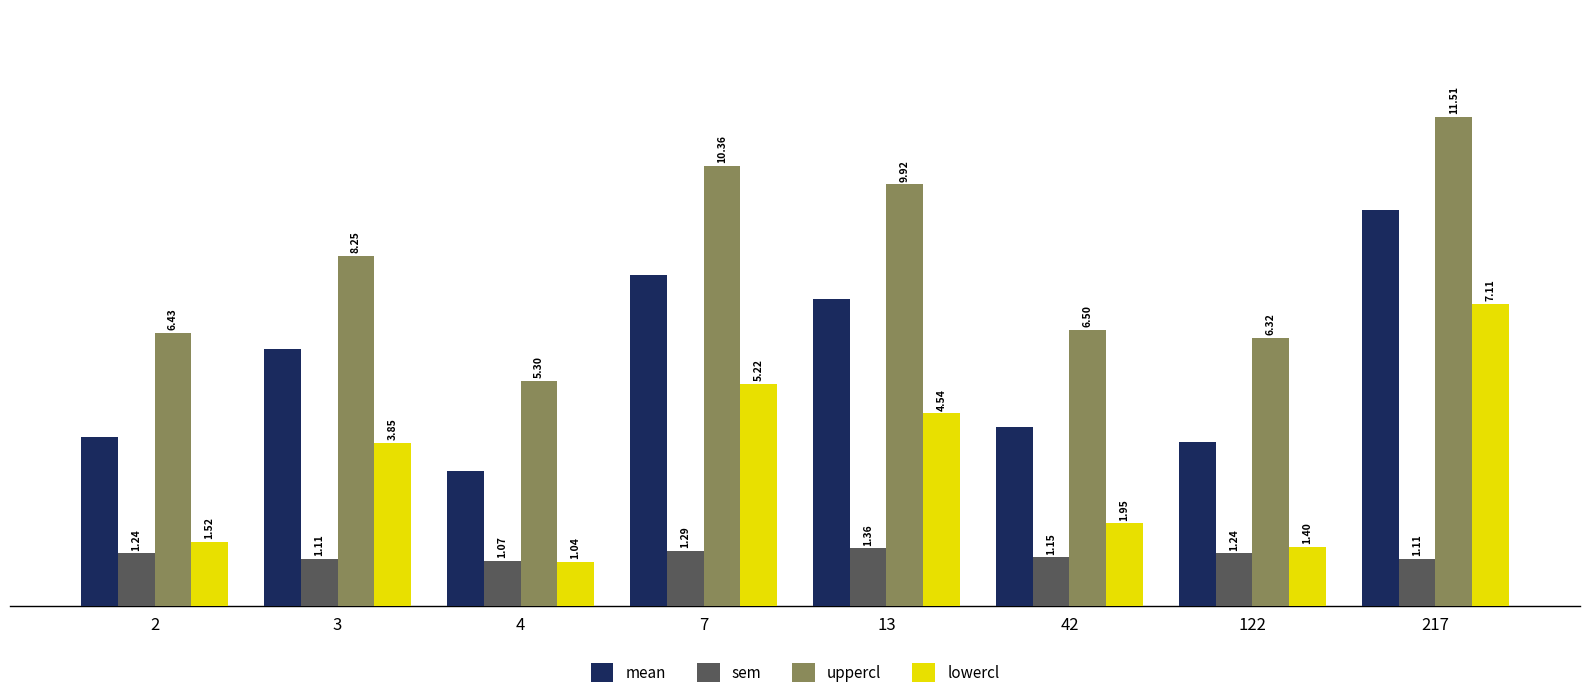

Is the value of uppercl at 7 greater than the value of sem at 7?

Yes